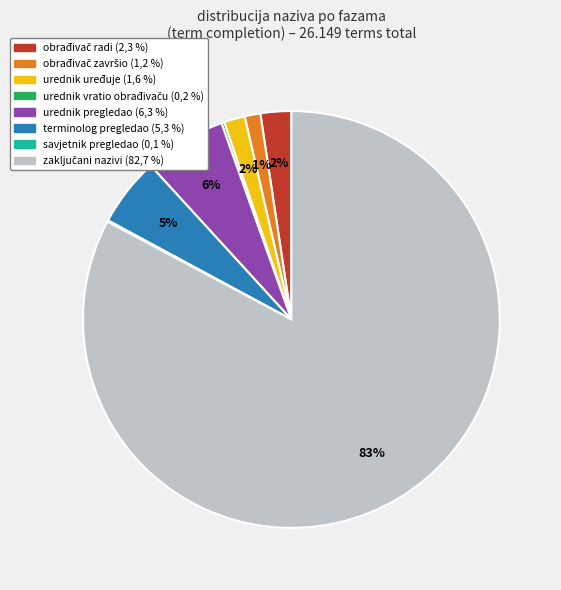

To the nearest percent, what is the average slice percentage?

12%